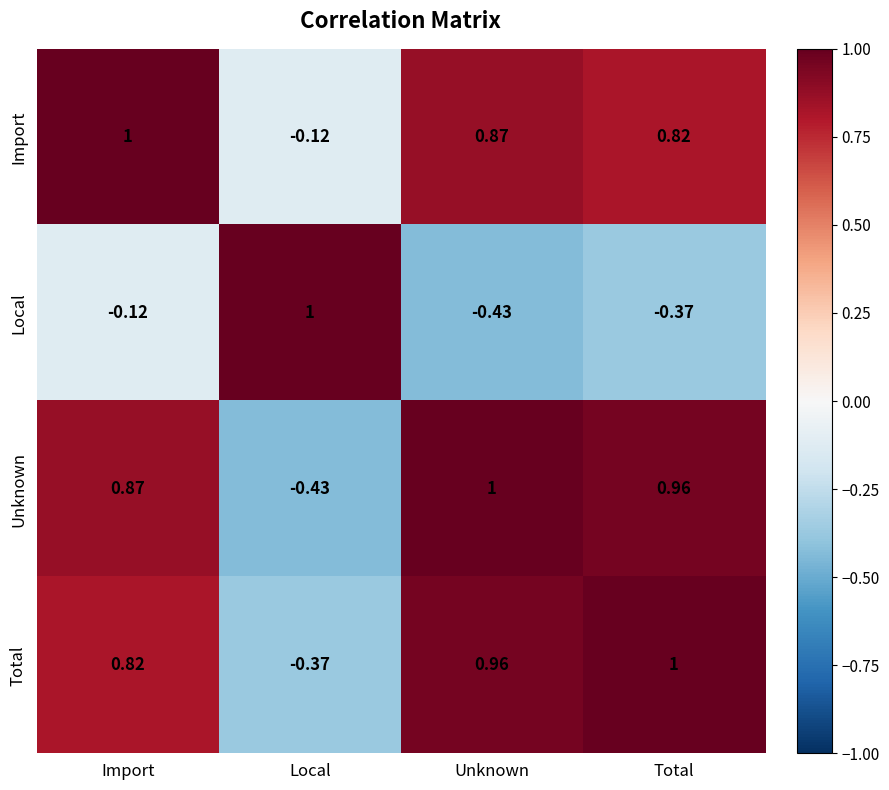

How many categories are shown in the chart?

4